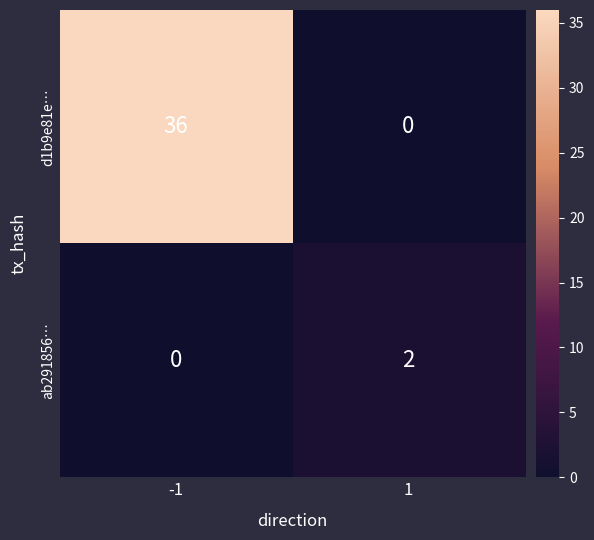

What is the difference between the highest and lowest values at 1?

2